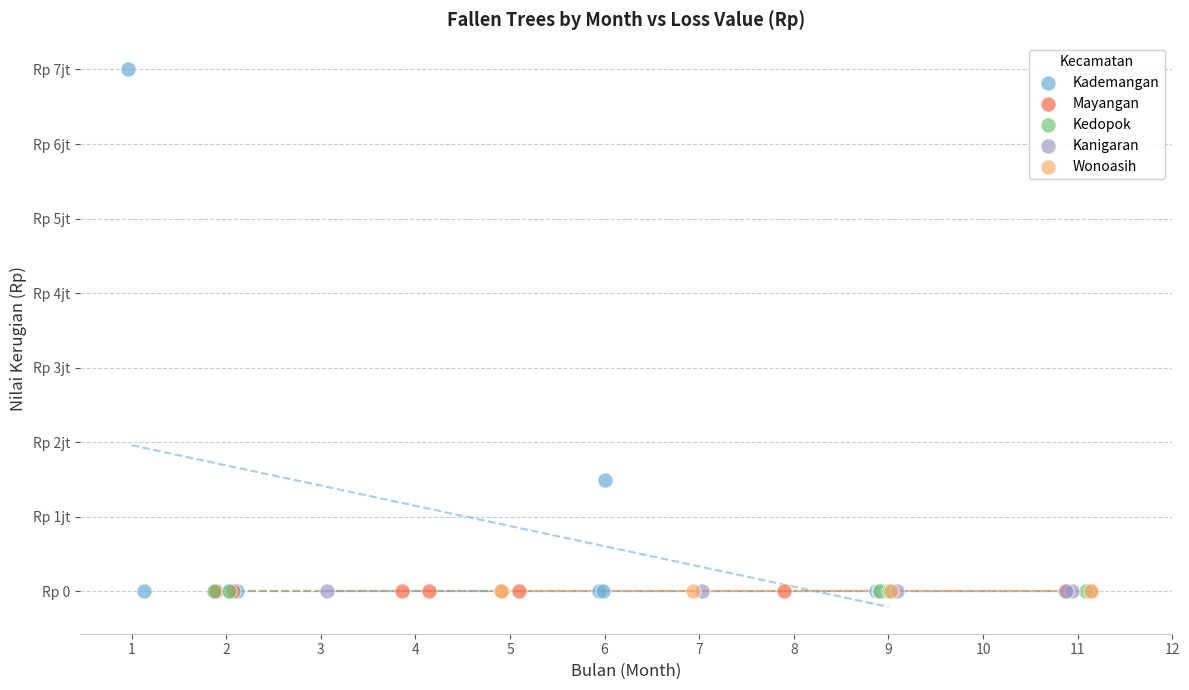

Which series reaches the maximum Y coordinate?

Kademangan